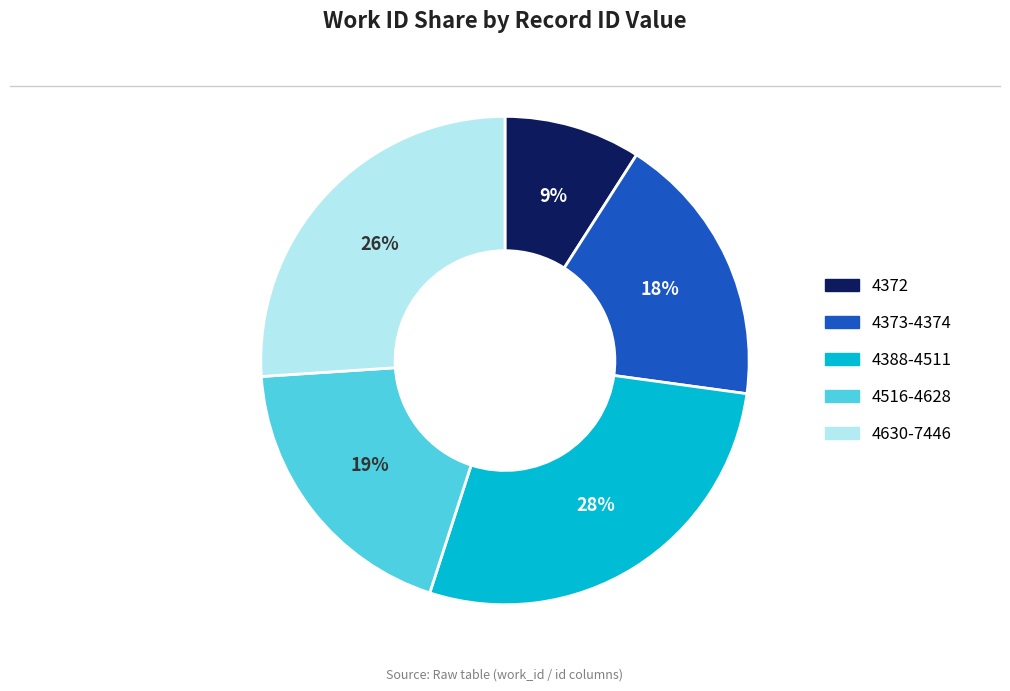

What is the smallest slice in the pie chart?

4372